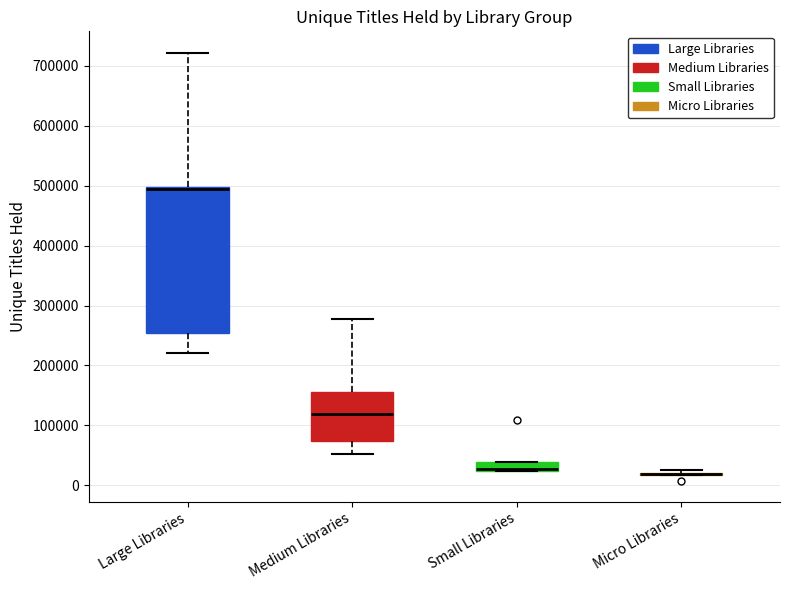

Which box is the tallest, from its lower edge to its upper edge?

Large Libraries